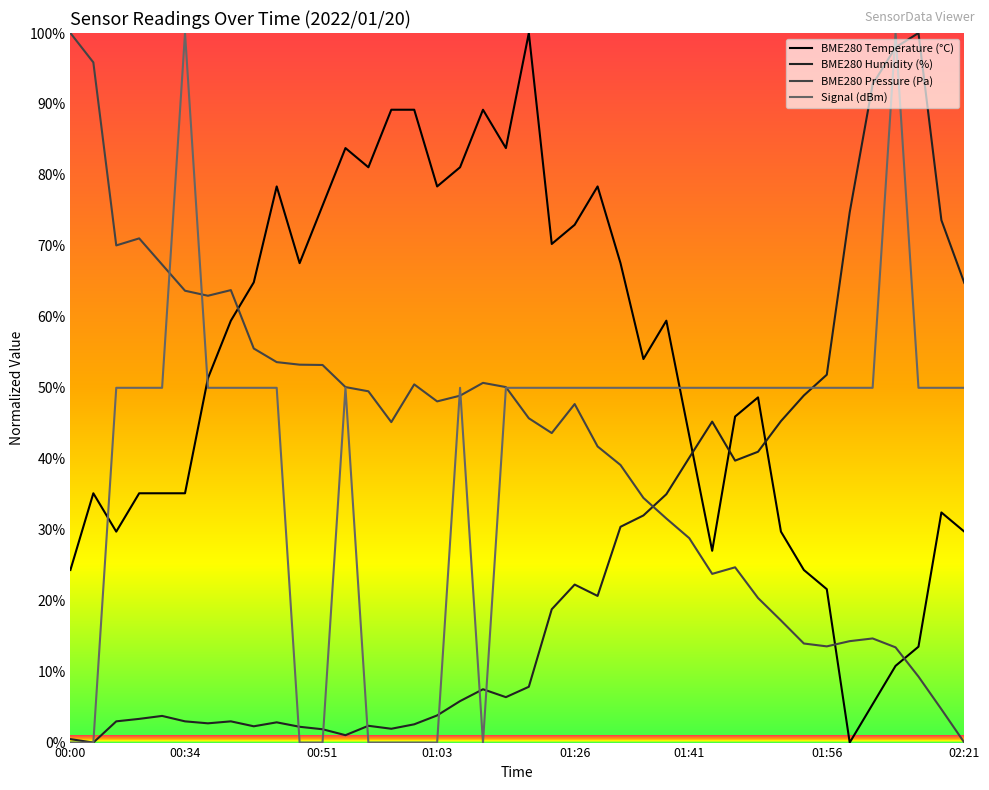

Which series has the largest total across all categories?

BME280 Temperature (°C)